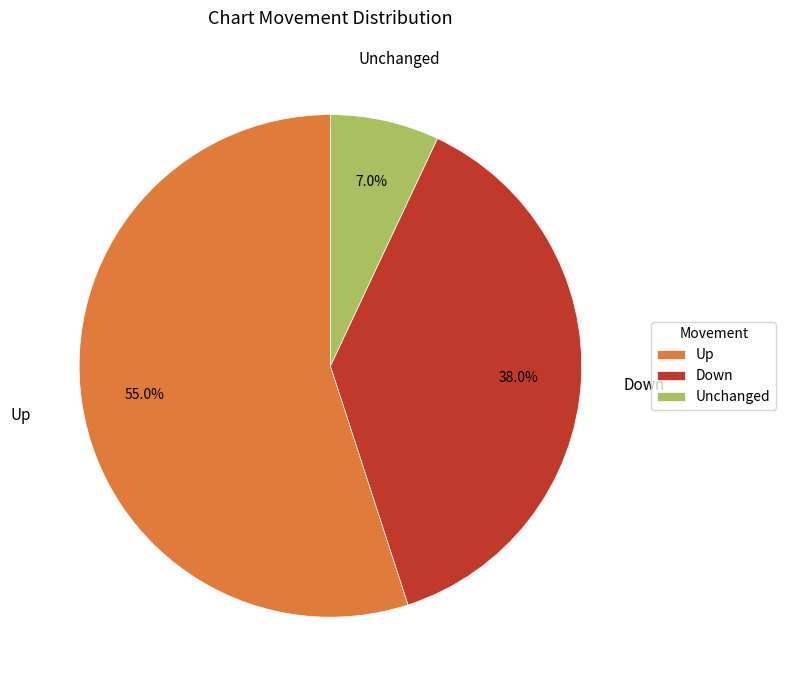

Which has a higher value, Down or Unchanged?

Down